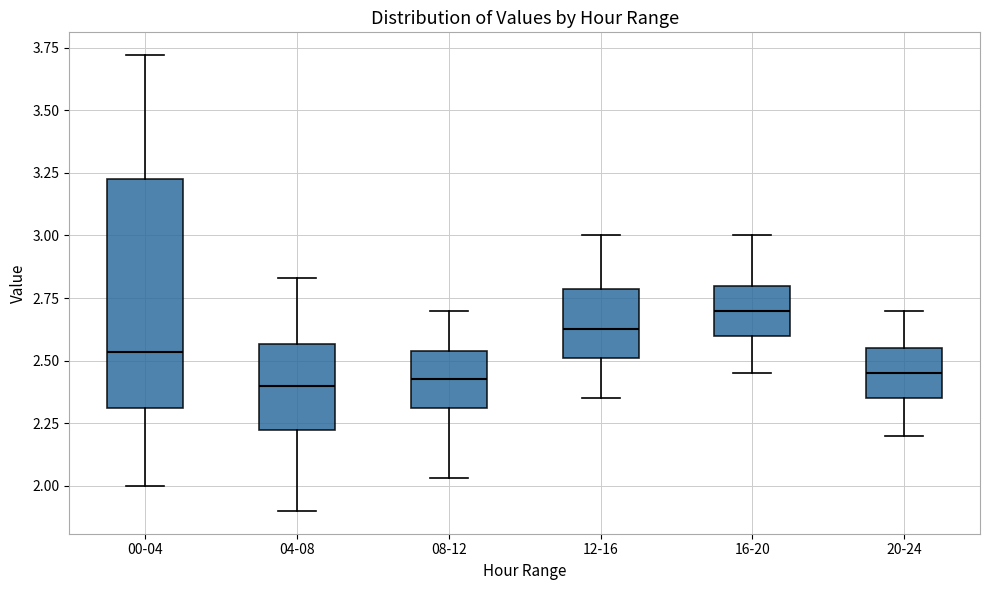

Where is the lower edge of the box for 00-04 on the y-axis? The values are not printed on the chart, so give them approximately, as read against the axis.

2.30